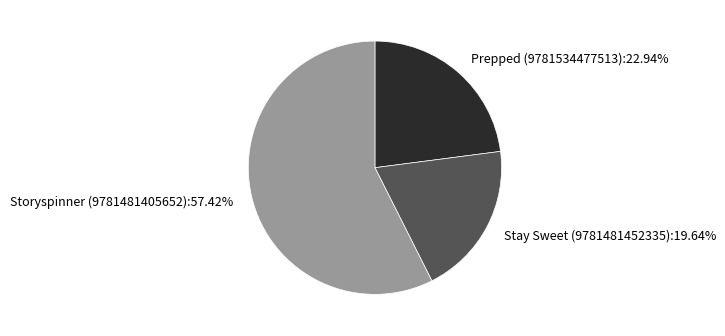

Combined, what portion of the pie is Prepped (9781534477513) and Storyspinner (9781481405652)?

80.4%